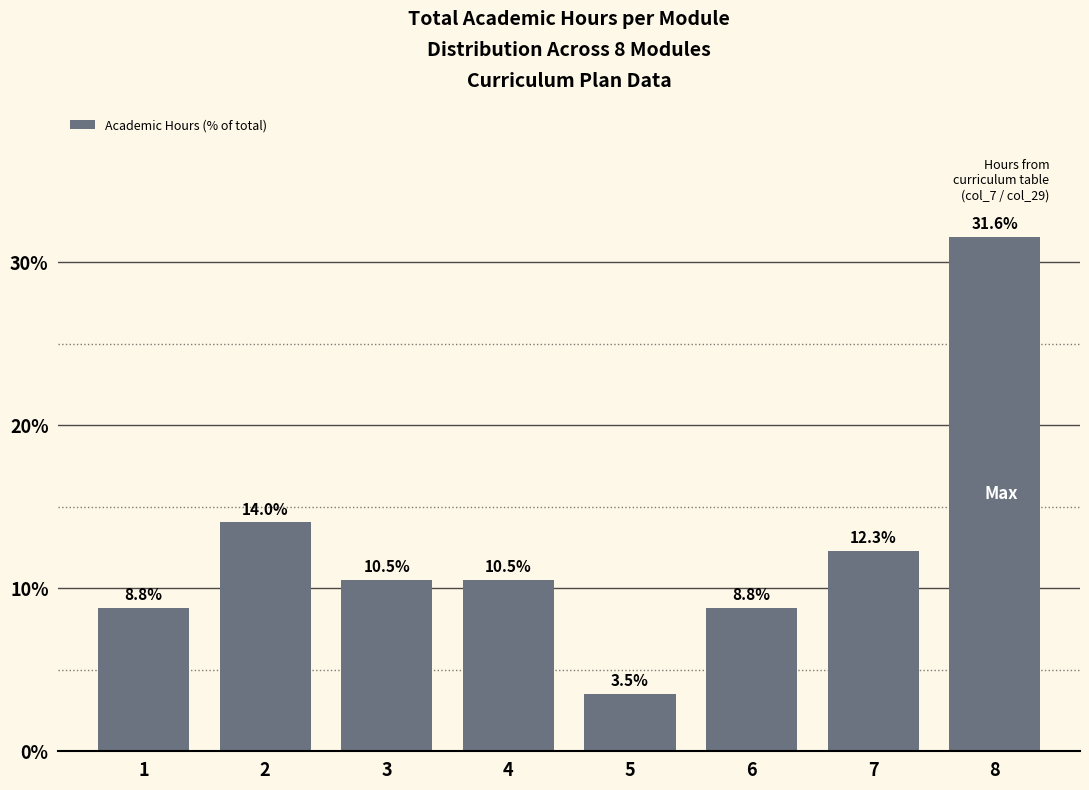

Reading right to left, what are all the values shown in this chart?

8=31.6	7=12.3	6=8.8	5=3.5	4=10.5	3=10.5	2=14.0	1=8.8